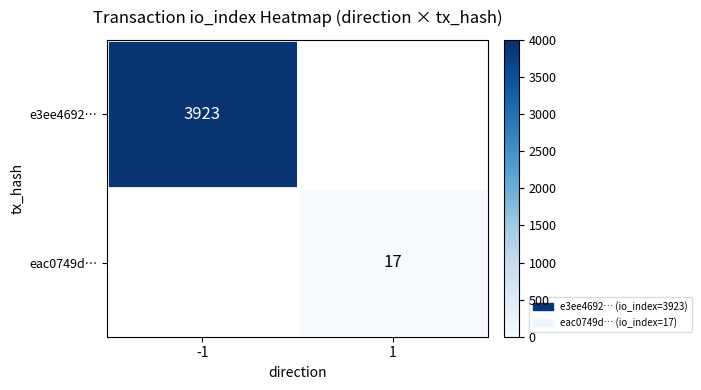

The value of e3ee4692… at -1 is 3923. True or false?

True